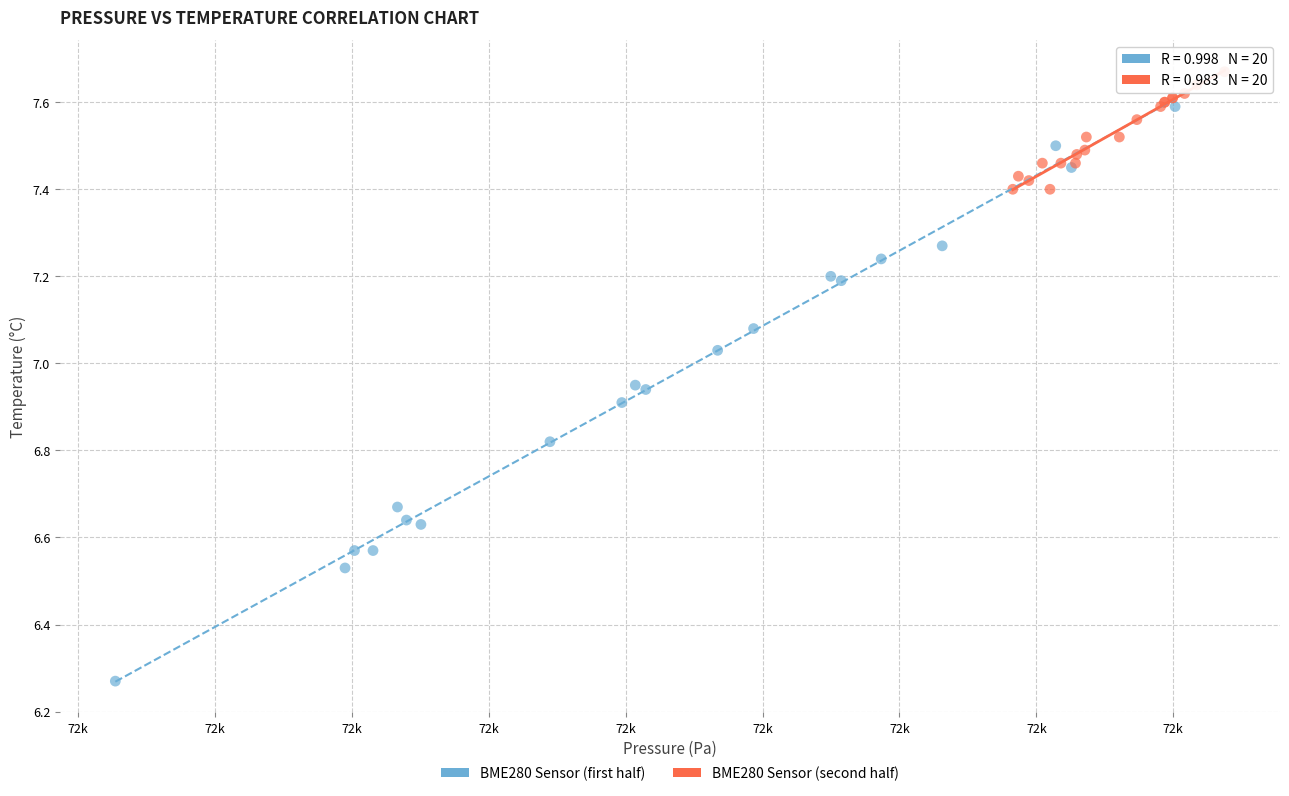

What are all the series names shown in the legend?

BME280 Sensor (first half), BME280 Sensor (second half)